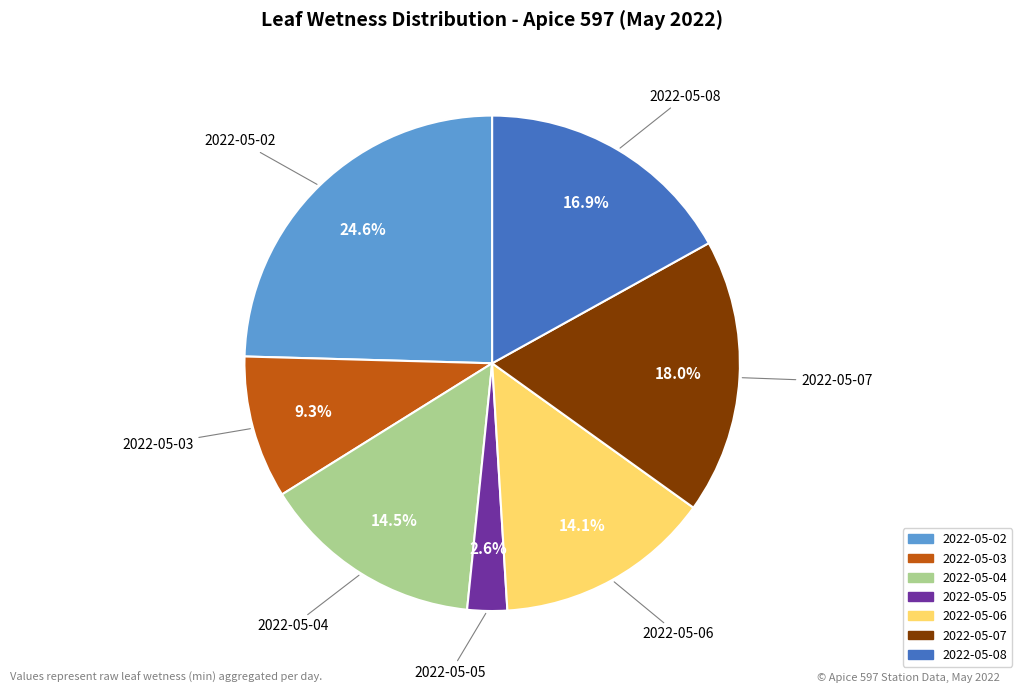

Combined, do 2022-05-07 and 2022-05-08 account for over 50%?

No